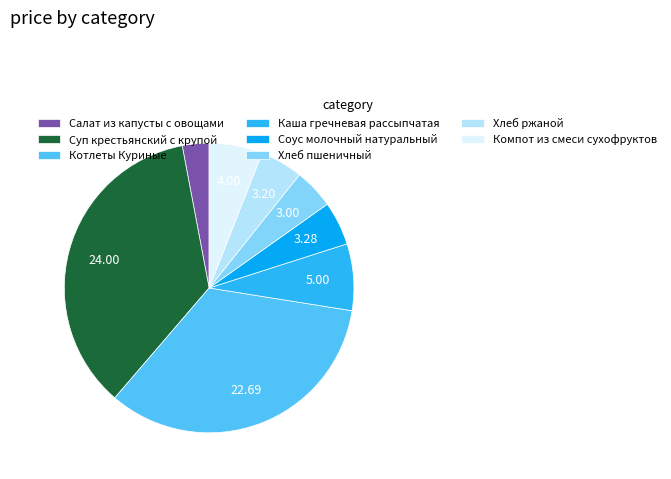

Between Суп крестьянский с крупой and Хлеб пшеничный, which is larger?

Суп крестьянский с крупой